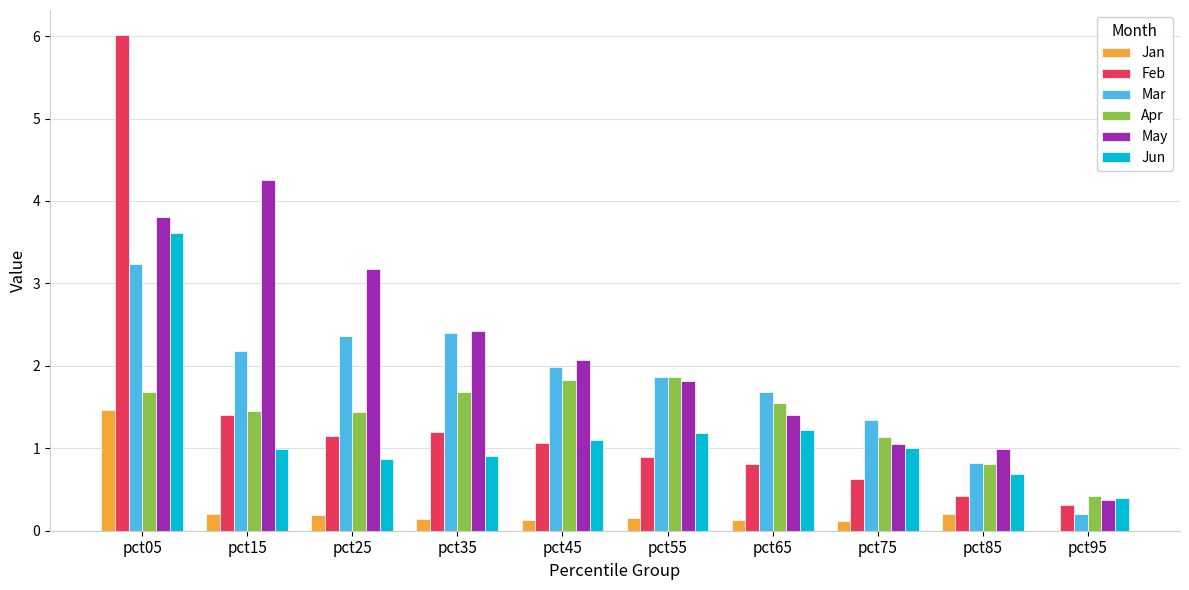

At which label does May reach its peak?

pct15